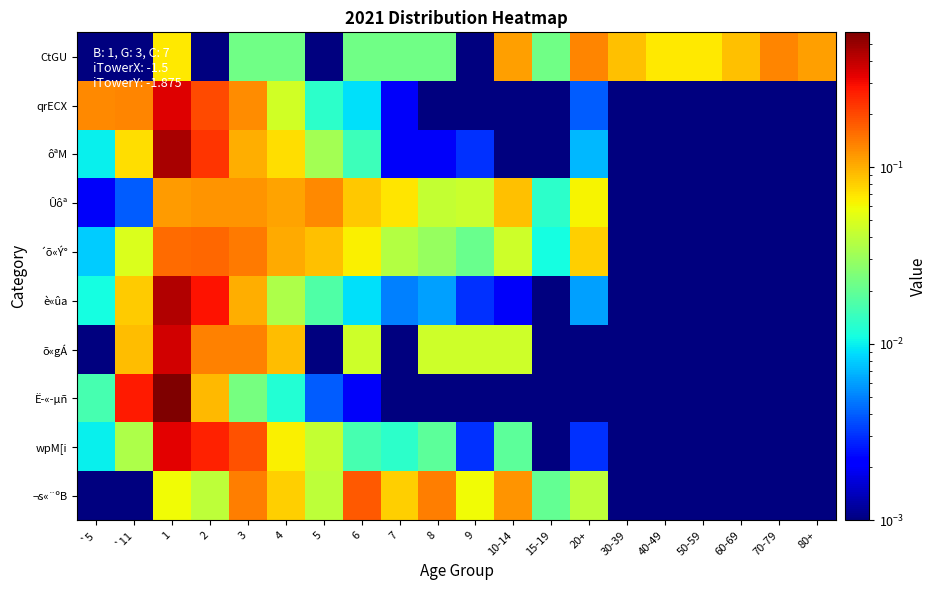

List the series in order of their peak value, highest first.

Ë­«­µñ, ôªM, è«ûa, õ«gÁ, qrECX, wpM[i, ¬s«¨ºB, ´õ«Ý°, CtGU, Ûôª